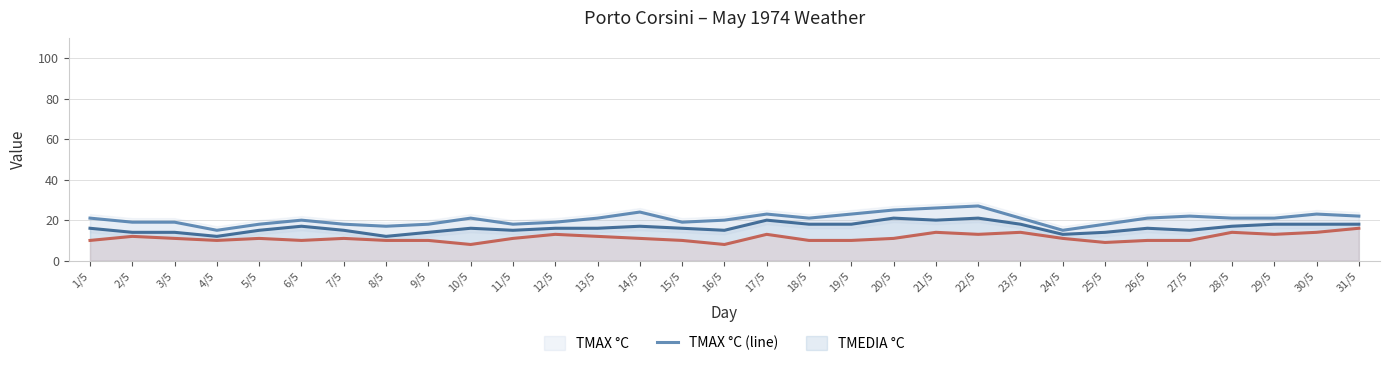

What is the label of the 21st point from the right?

11/5